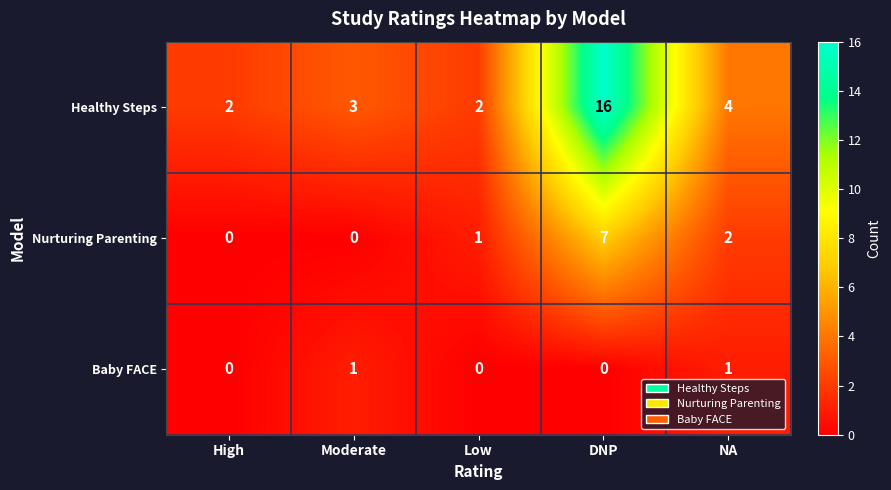

Reading left to right, extract all data points from this chart.

Healthy Steps: 2	3	2	16	4
Nurturing Parenting: 0	0	1	7	2
Baby FACE: 0	1	0	0	1